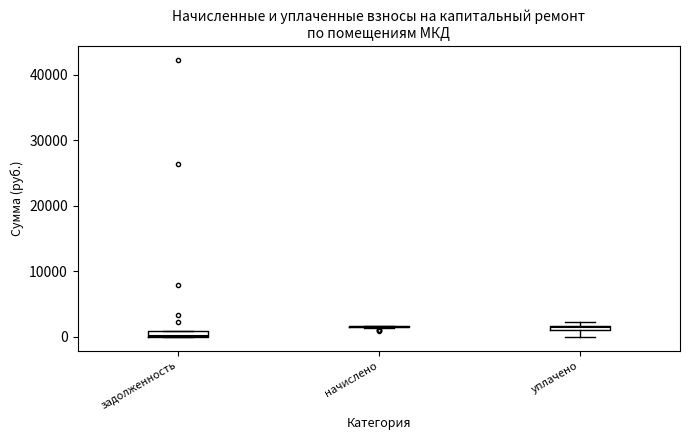

Where is the upper edge of the box for уплачено on the y-axis? The values are not printed on the chart, so give them approximately, as read against the axis.

2000